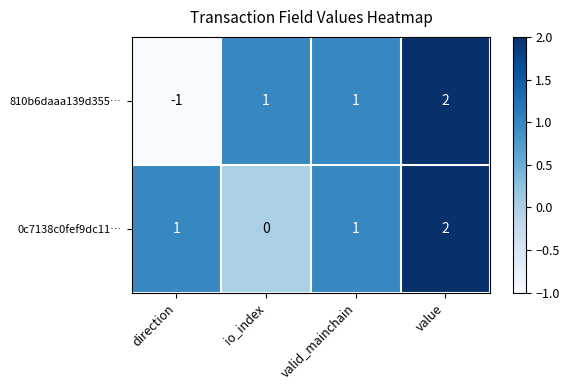

How many distinct data groups are displayed?

2